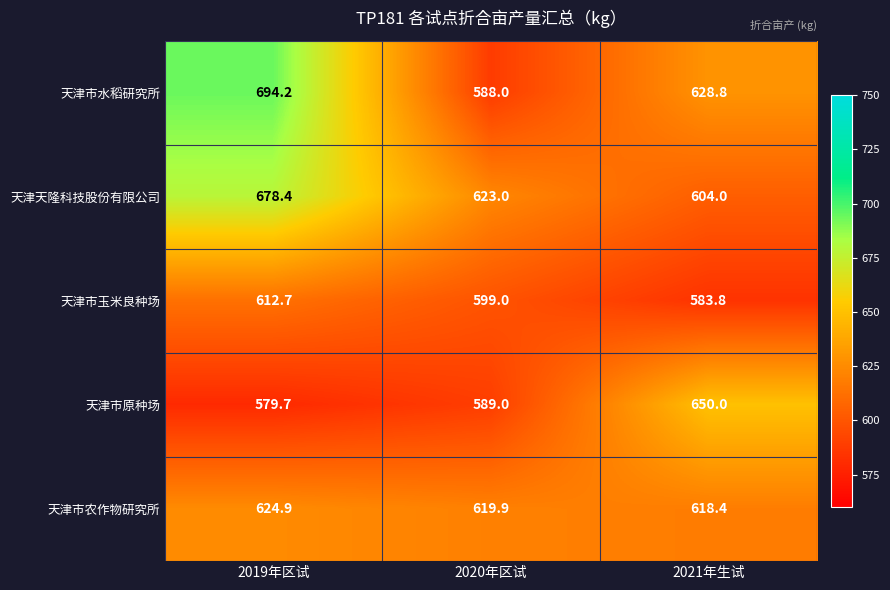

What is the approximate value of 天津市水稻研究所 at 2020年区试?

588.0